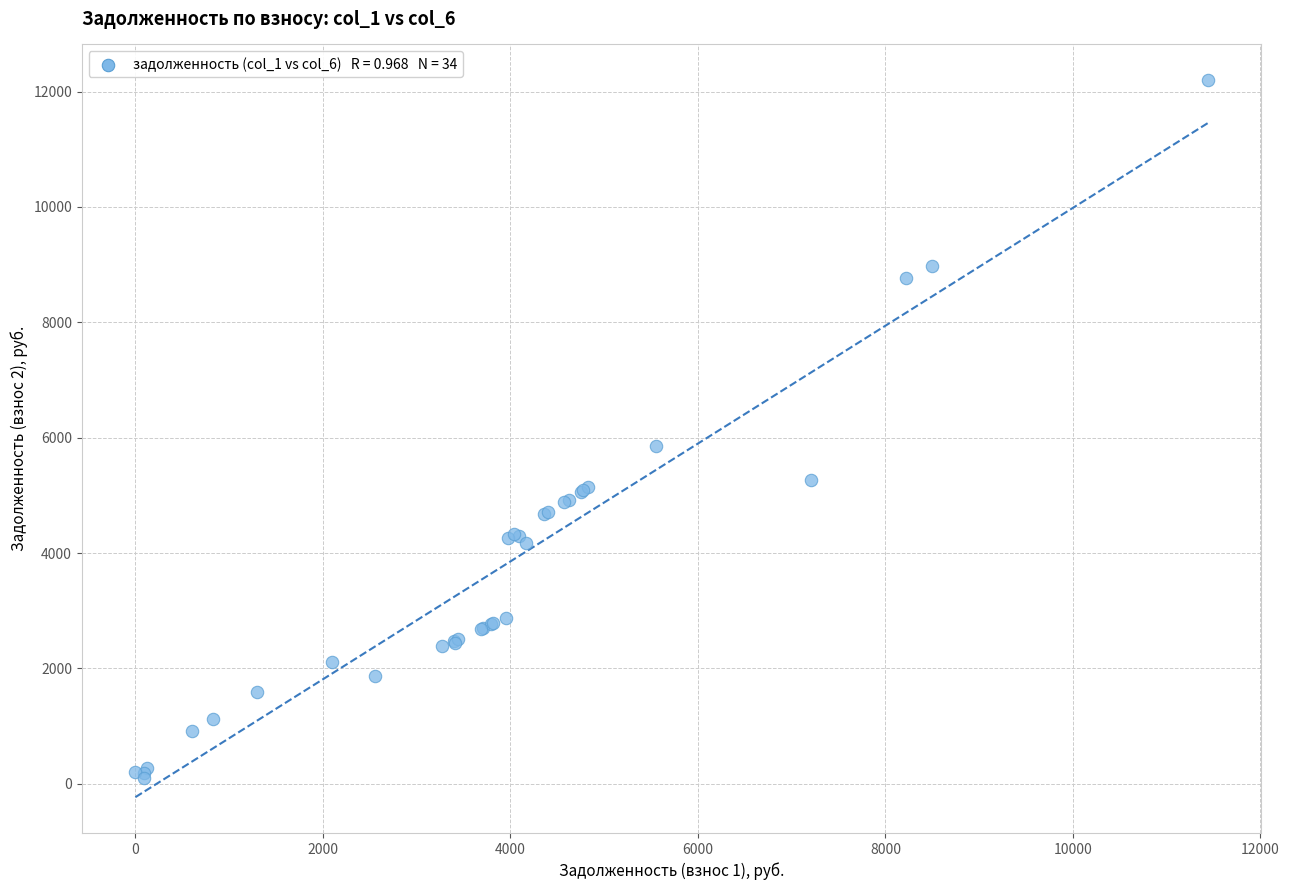

What Y value in the scatter plot is closest to 6148?

5855.8